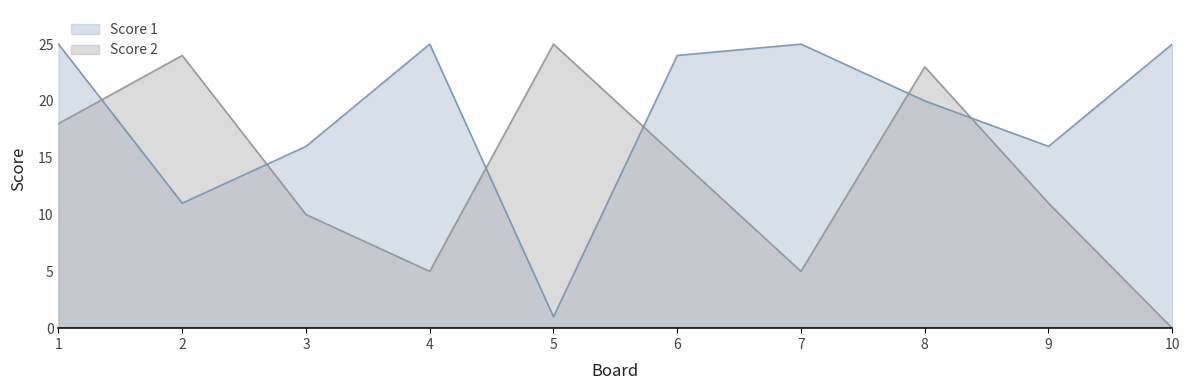

What are all the series names shown in the legend?

Score 1, Score 2